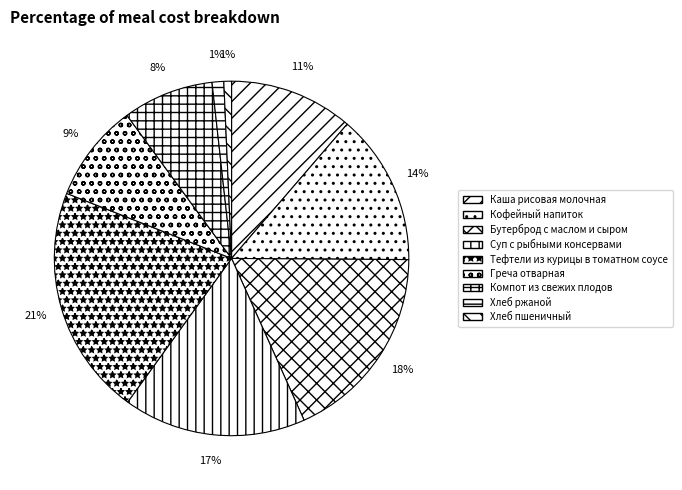

Which slice is the smallest?

Хлеб пшеничный